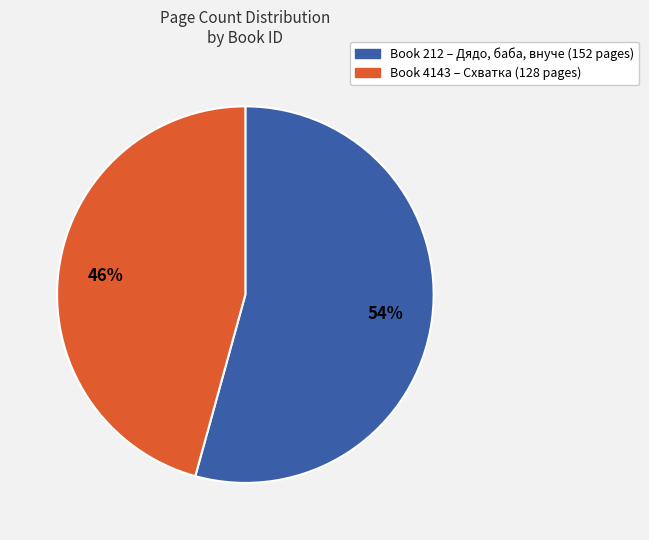

Is there a majority slice in this chart?

Yes